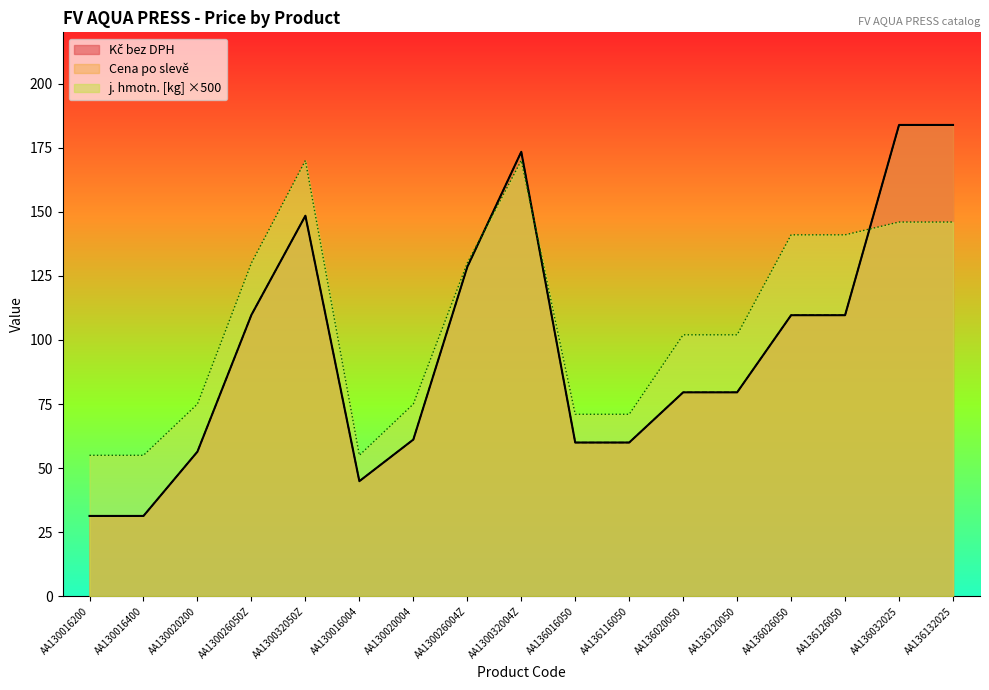

What is the value of the j. hmotn. [kg] point at the 8th from the left?

130.0